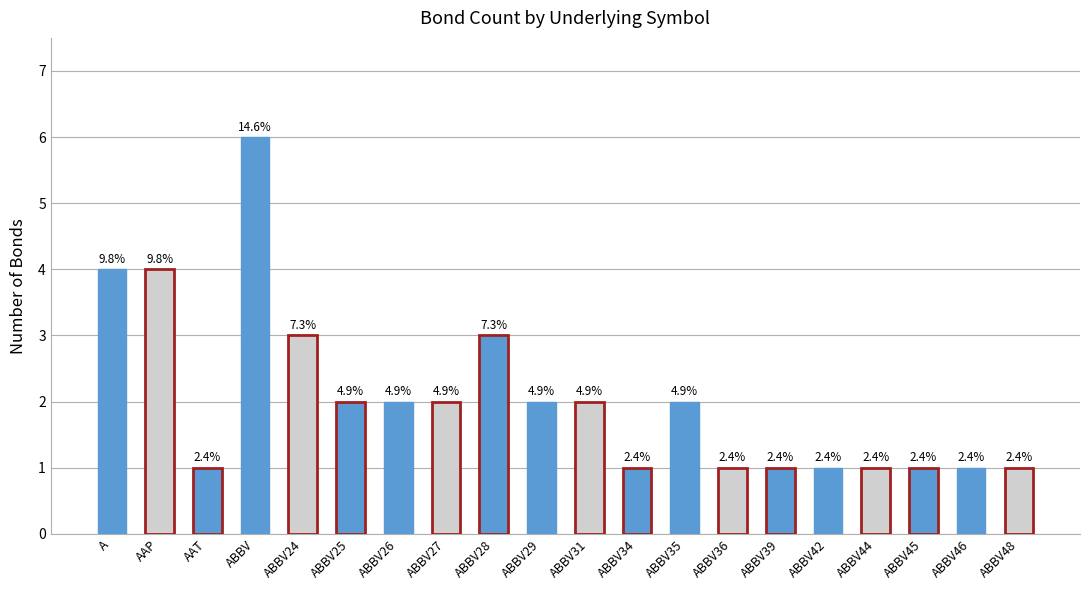

Are the bars horizontal?

No